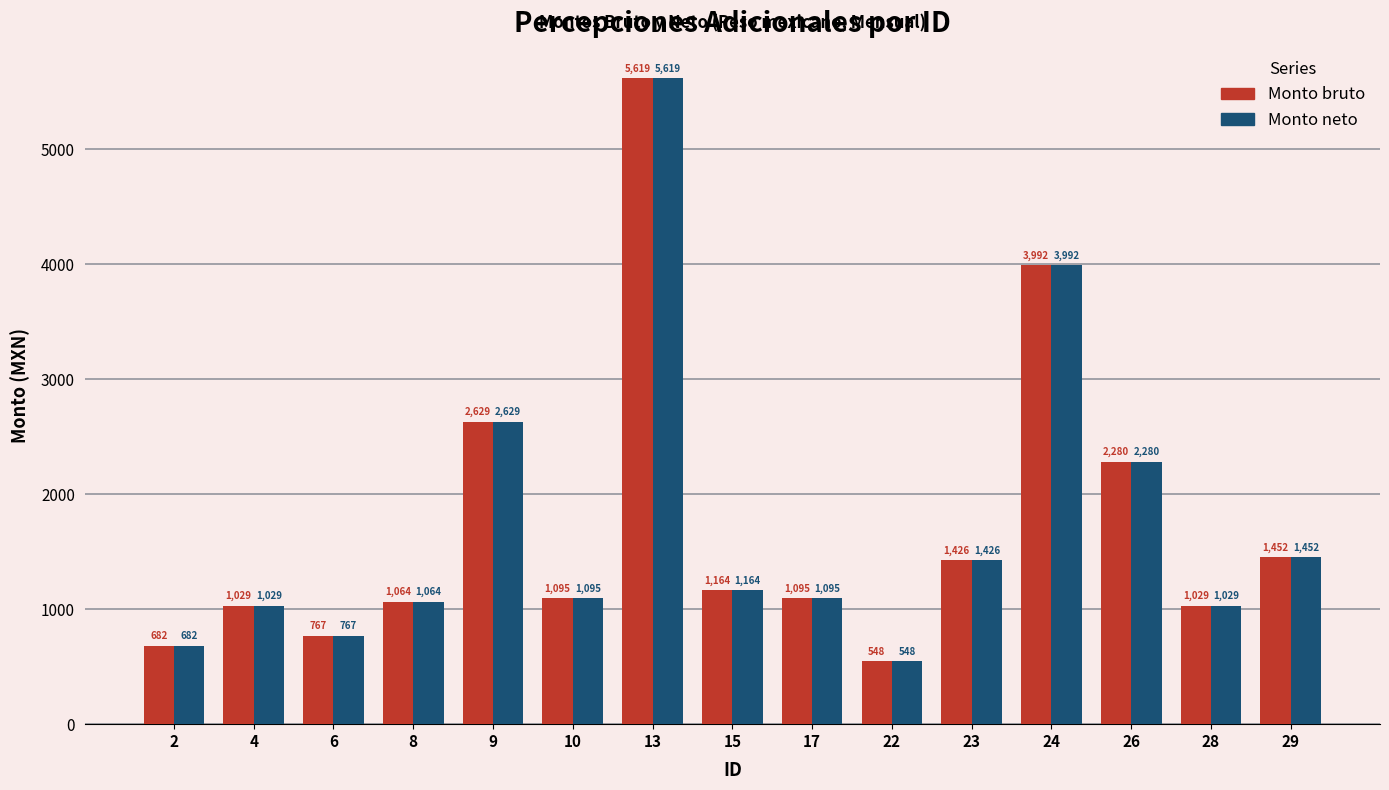

How many groups of bars are there?

15